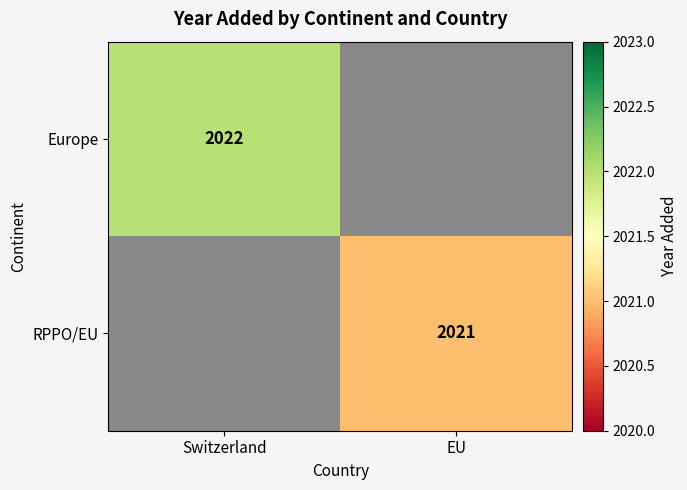

The value of RPPO/EU at EU is 1139.3. True or false?

False